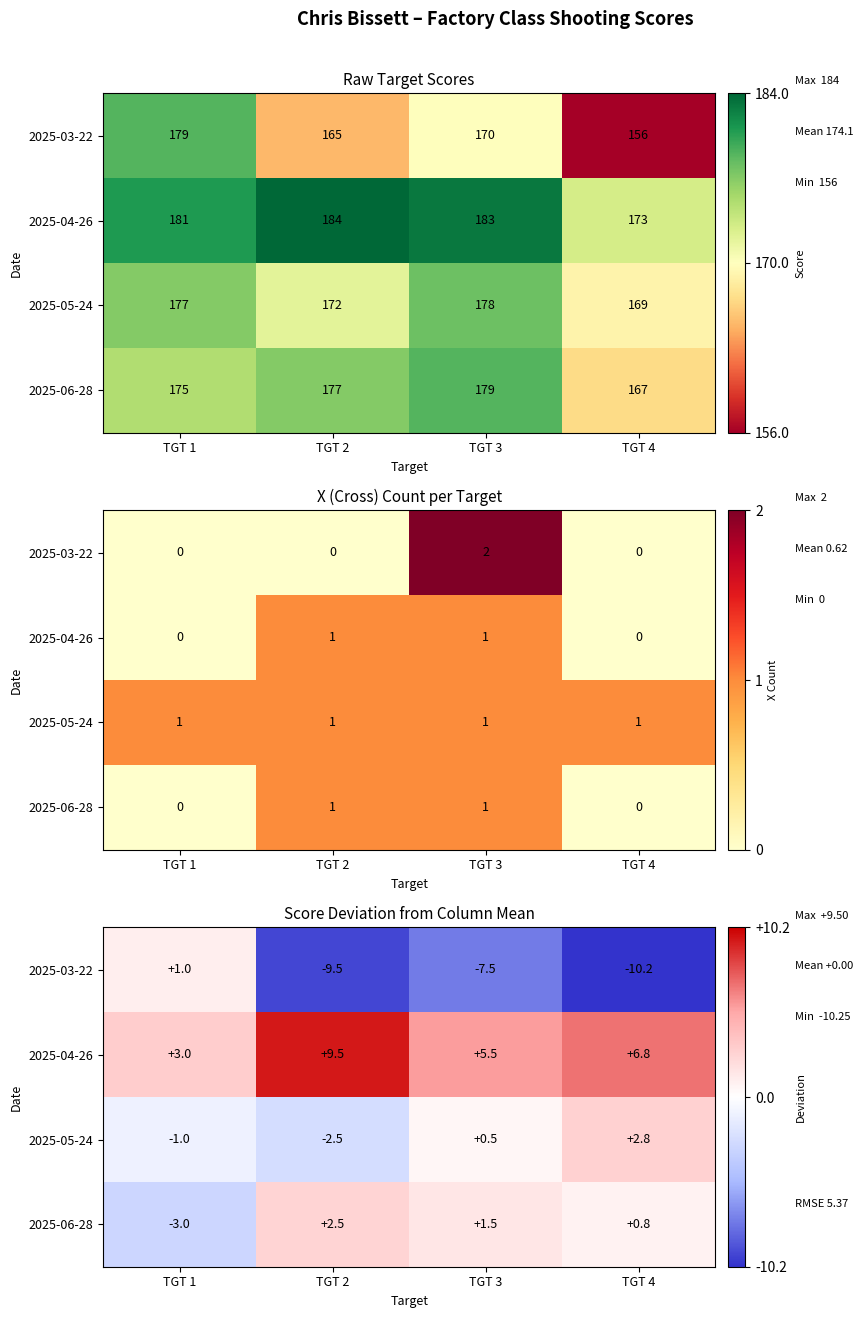

Which series has the largest range (max minus min)?

2025-03-22